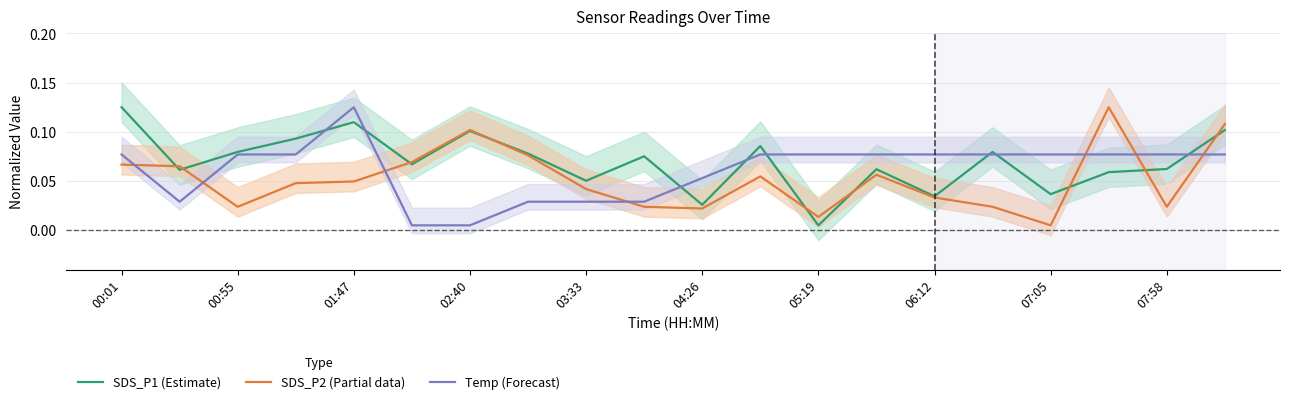

At how many categories does at least one series exceed 0?

20